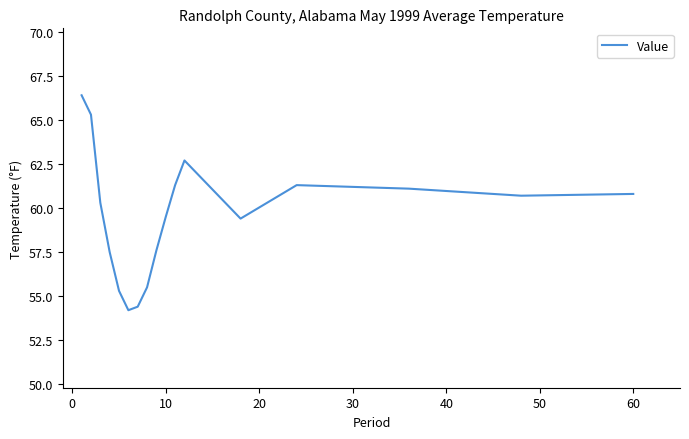

What is the greatest value displayed?

66.4